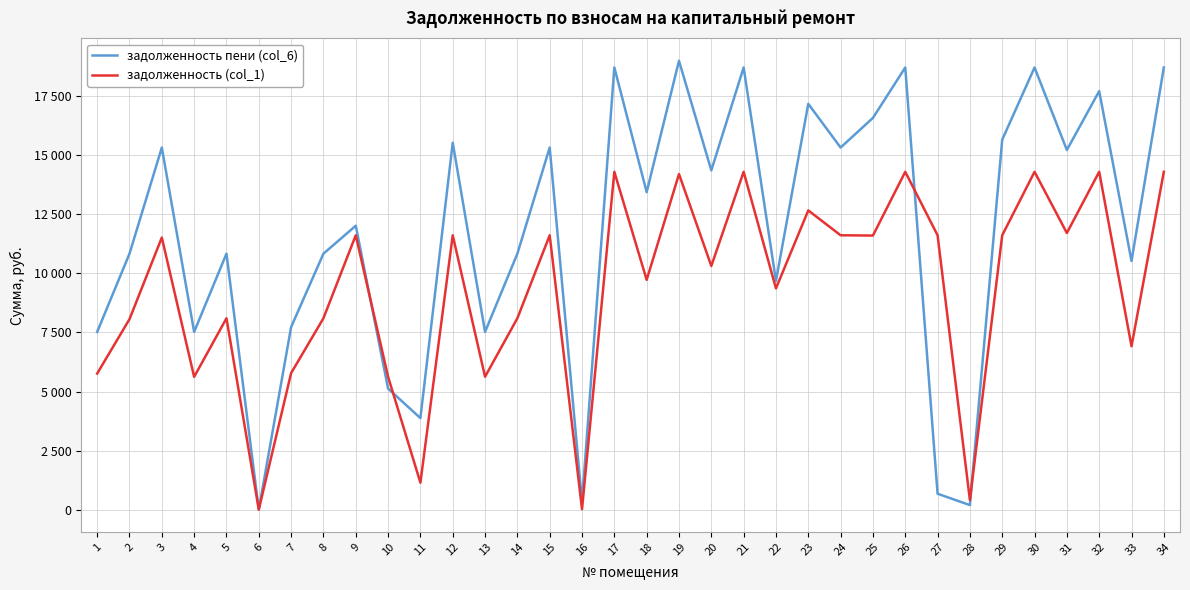

Does the chart have visible grid lines?

Yes